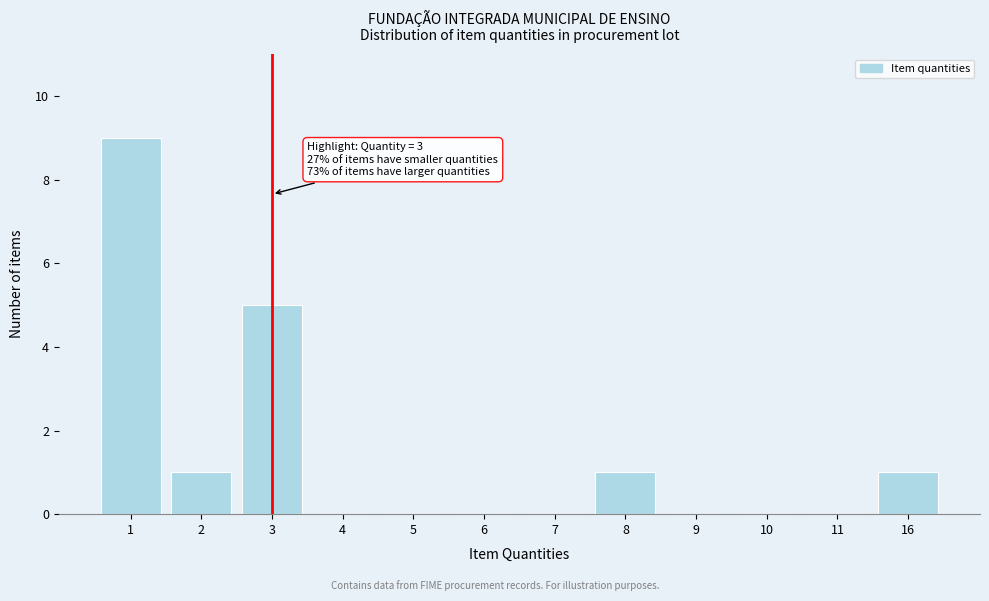

Reading left to right, list all the values displayed in this chart.

1=9	2=1	3=5	4=0	5=0	6=0	7=0	8=1	9=0	10=0	11=0	16=1